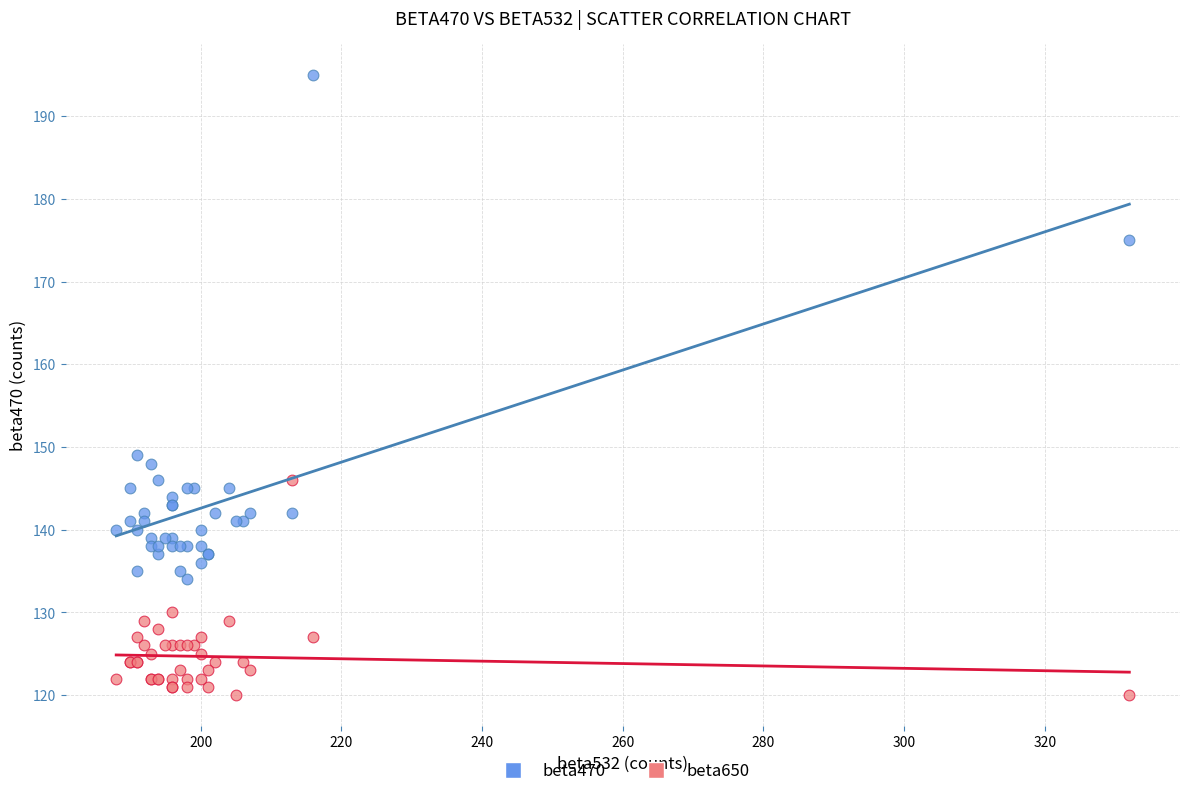

Which series reaches the minimum Y coordinate?

beta650